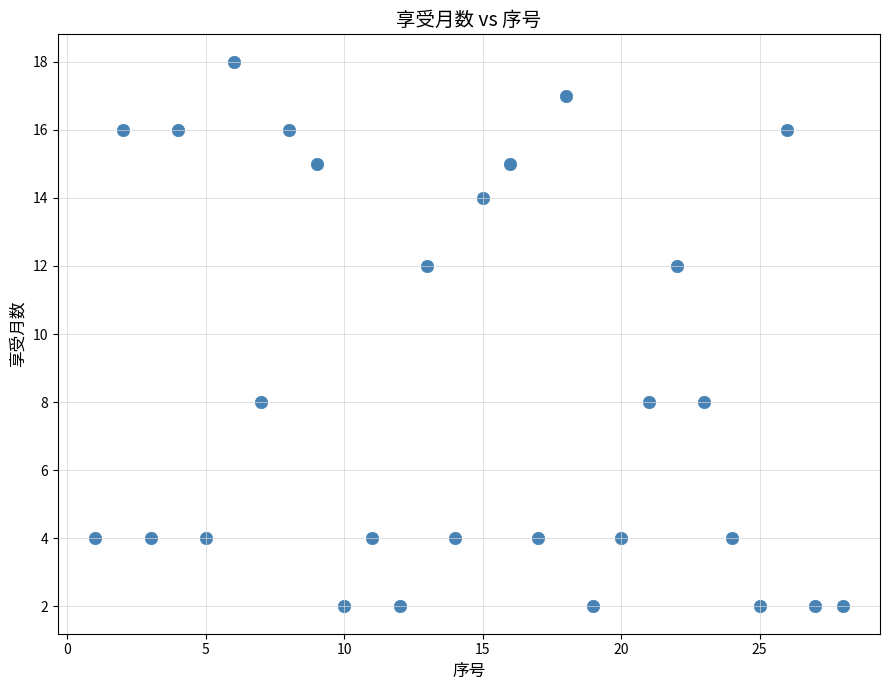

What is the range of X values (max minus min)?

27